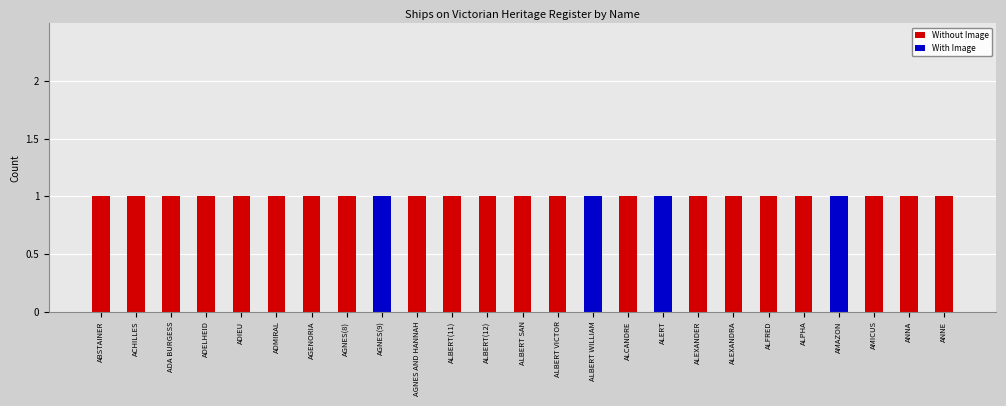

True or false: Without Image has a value of 2 at ALCANDRE.

False